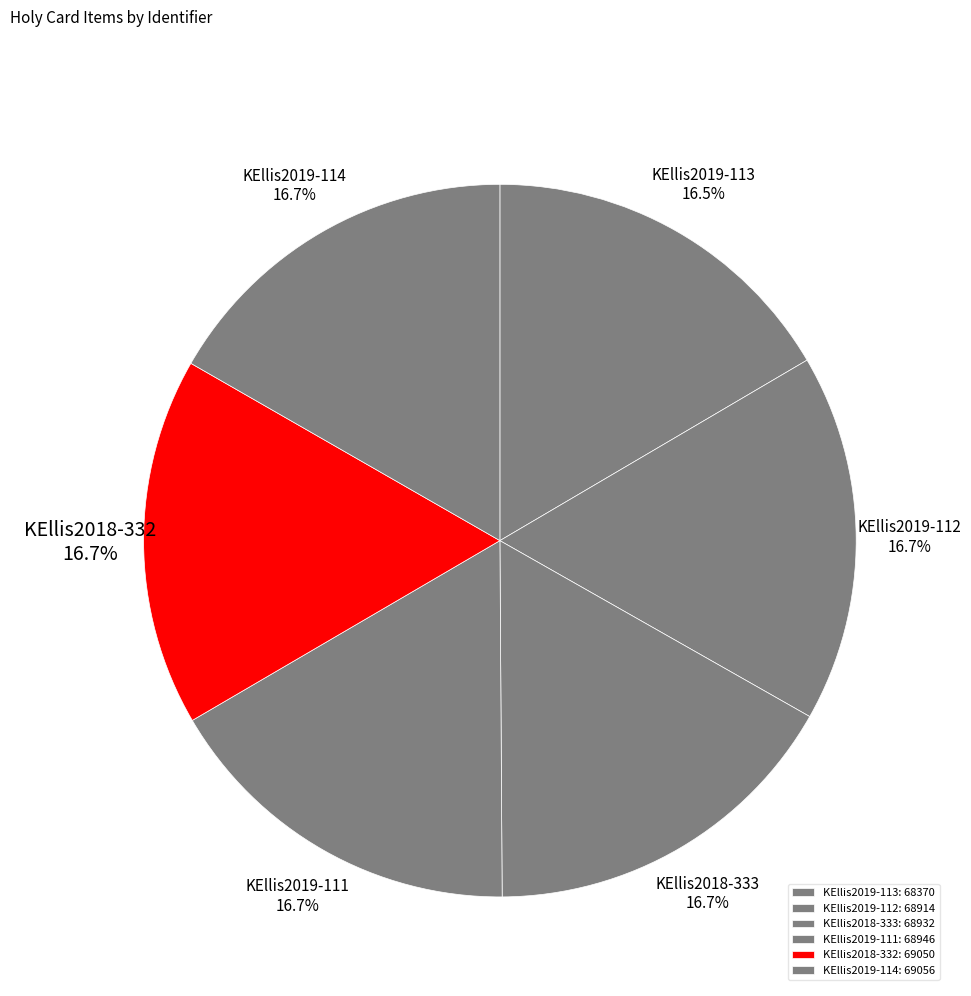

Is it true that KEllis2019-114 is 17% of the pie?

True